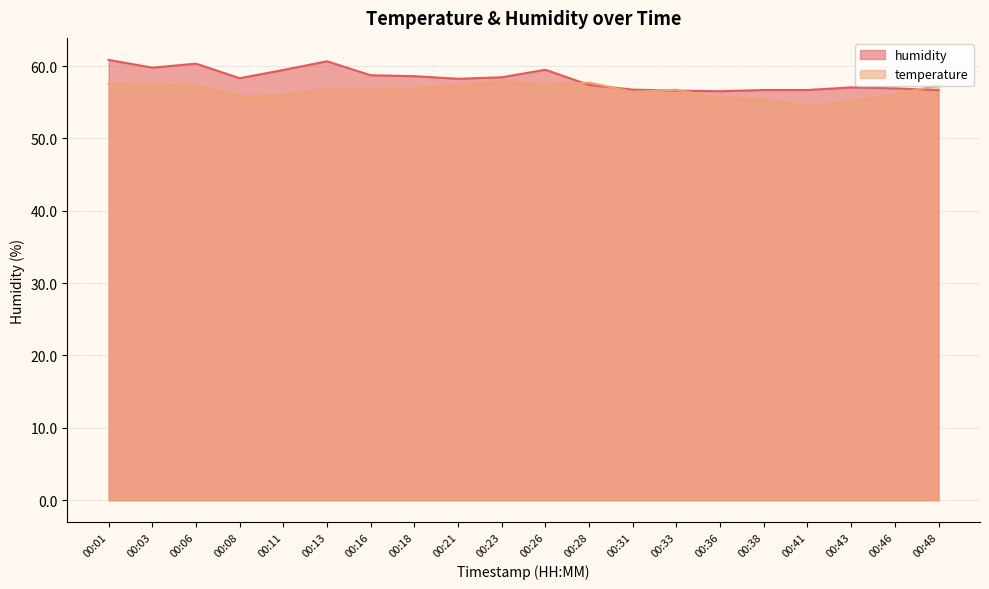

Rank the categories by humidity value from lowest to highest.

00:36, 00:33, 00:48, 00:38, 00:41, 00:31, 00:46, 00:43, 00:28, 00:21, 00:08, 00:23, 00:18, 00:16, 00:11, 00:26, 00:03, 00:06, 00:13, 00:01